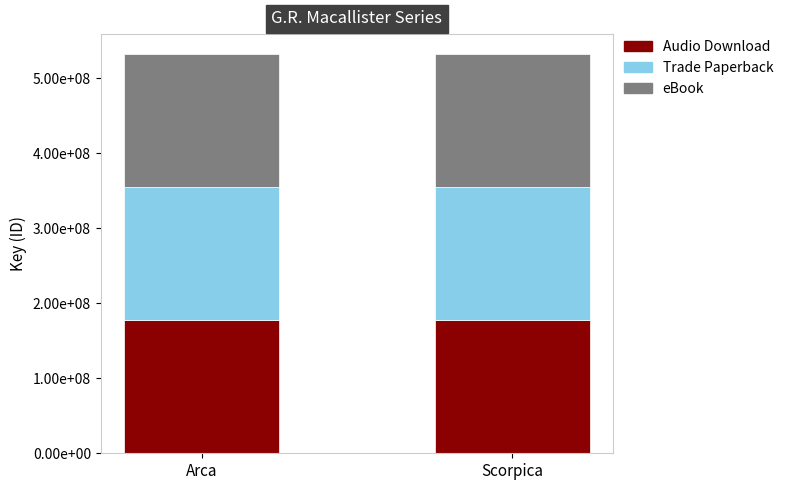

What position from the right is Arca?

2